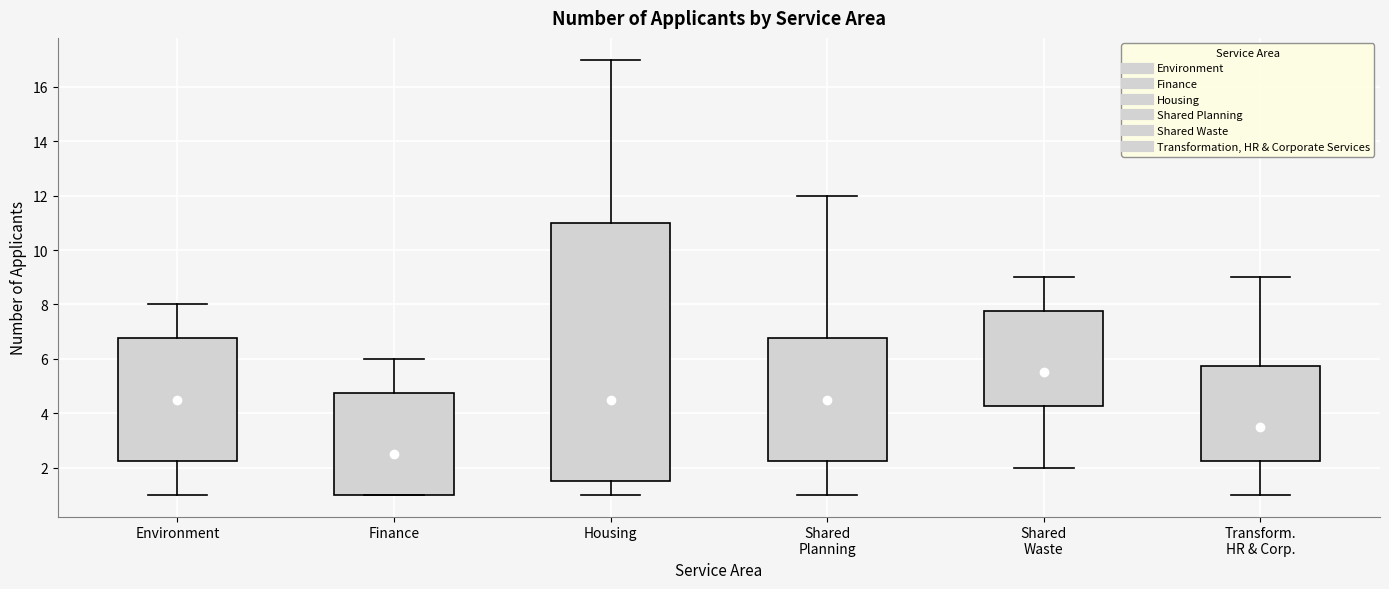

Comparing the boxes themselves (not the whiskers), which one is the tallest?

Housing